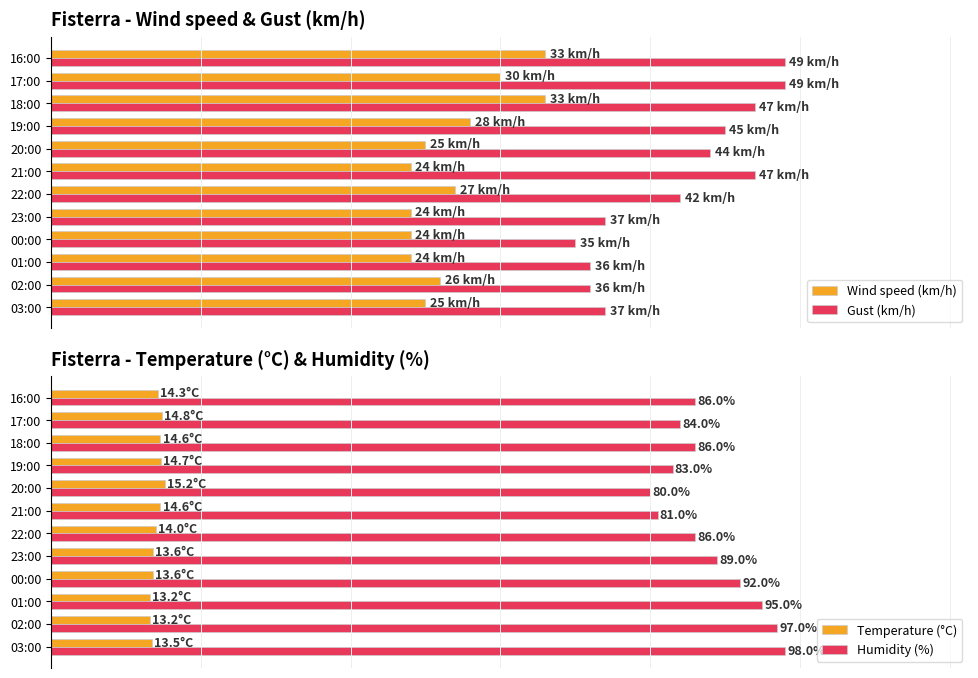

What is the total value across all series at 02:00?

172.2